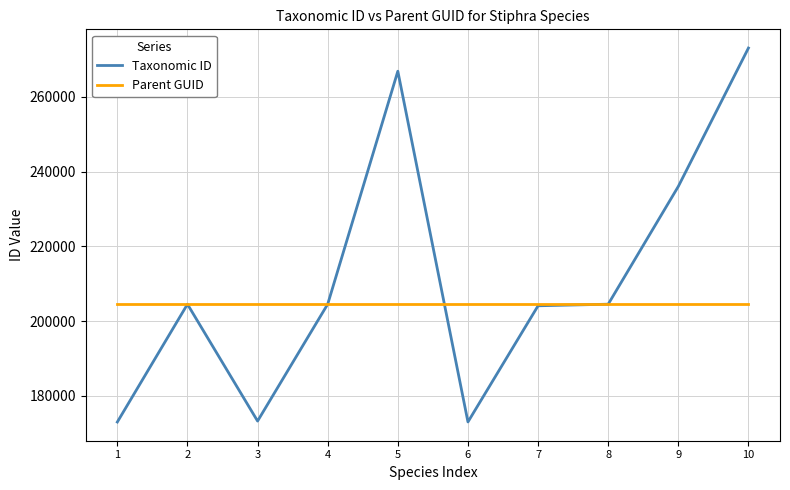

Rank the series by their average value, from lowest to highest.

Parent GUID, Taxonomic ID